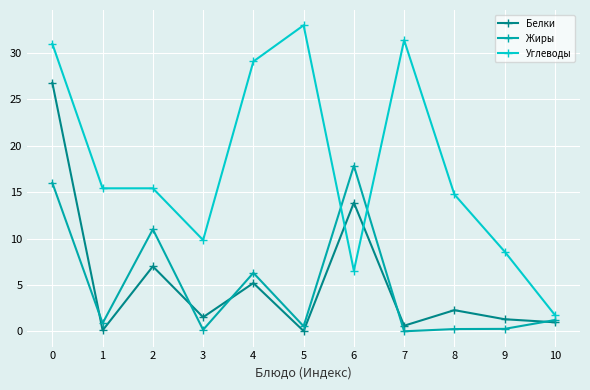

Where is Жиры nearest to the value 8?

4